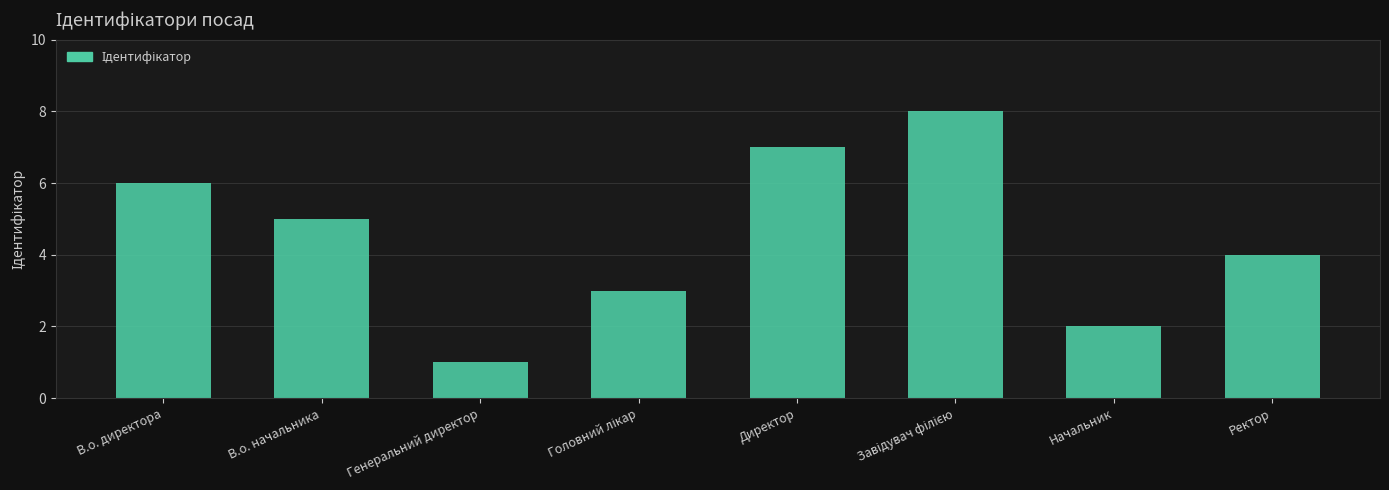

What is the maximum value shown in the chart?

8